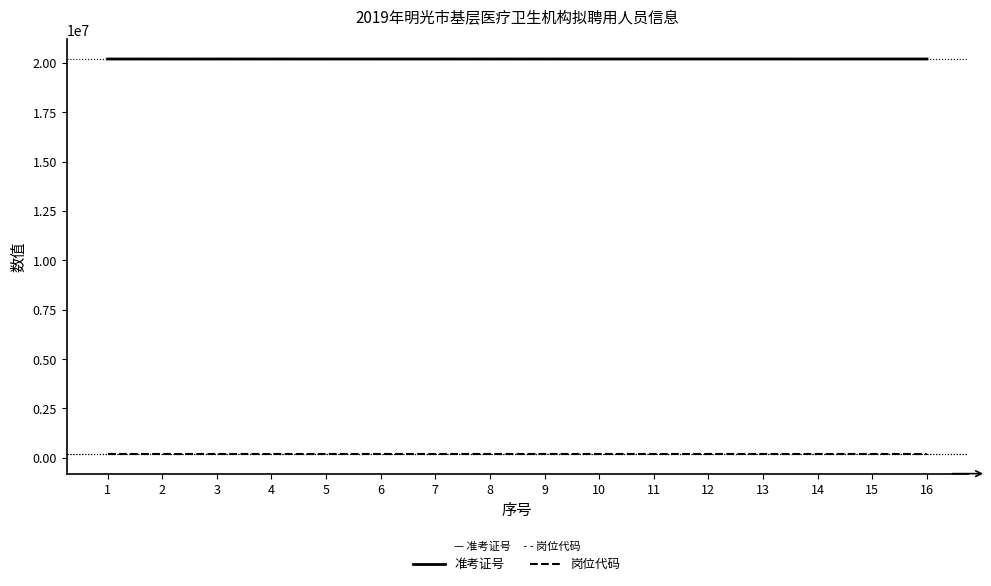

Rank the series by their average value, from lowest to highest.

岗位代码, 准考证号